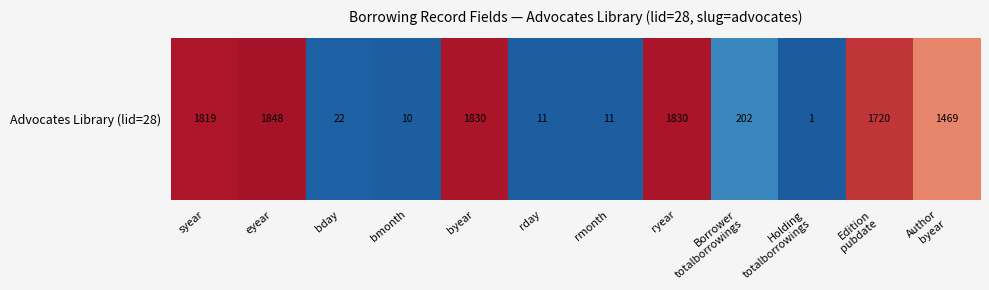

List the labels in order of value, largest first.

eyear, byear, ryear, syear, Edition
pubdate, Author
byear, Borrower
totalborrowings, bday, rday, rmonth, bmonth, Holding
totalborrowings